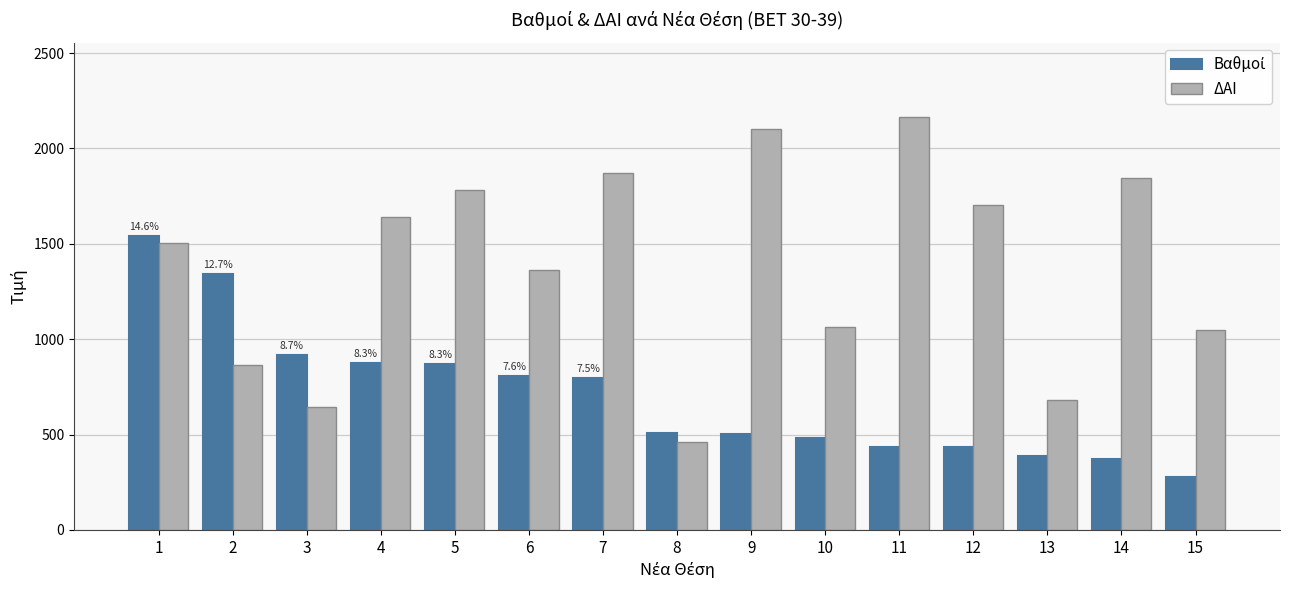

What is the value of the ΔΑΙ bar at the 8th from the left?

462.0